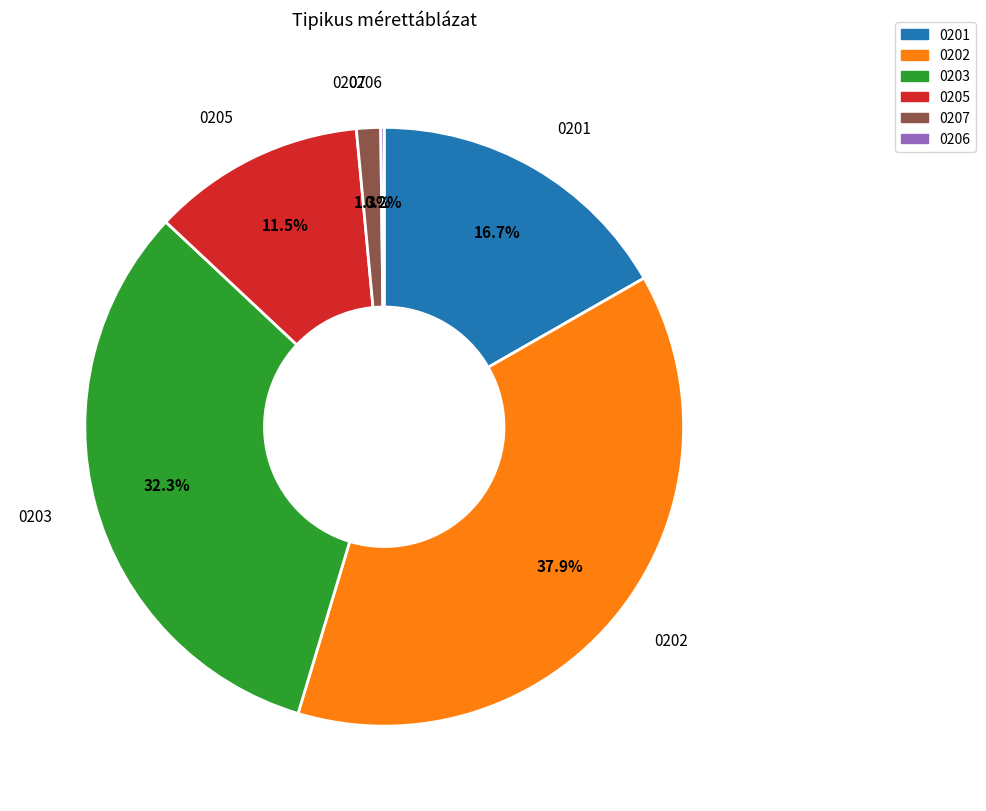

Is there a majority slice in this chart?

No